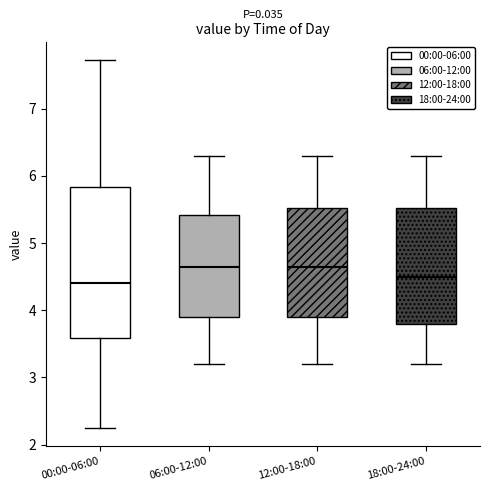

Where does the median line of the box for 00:00-06:00 sit on the y-axis? The values are not printed on the chart, so give them approximately, as read against the axis.

4.4